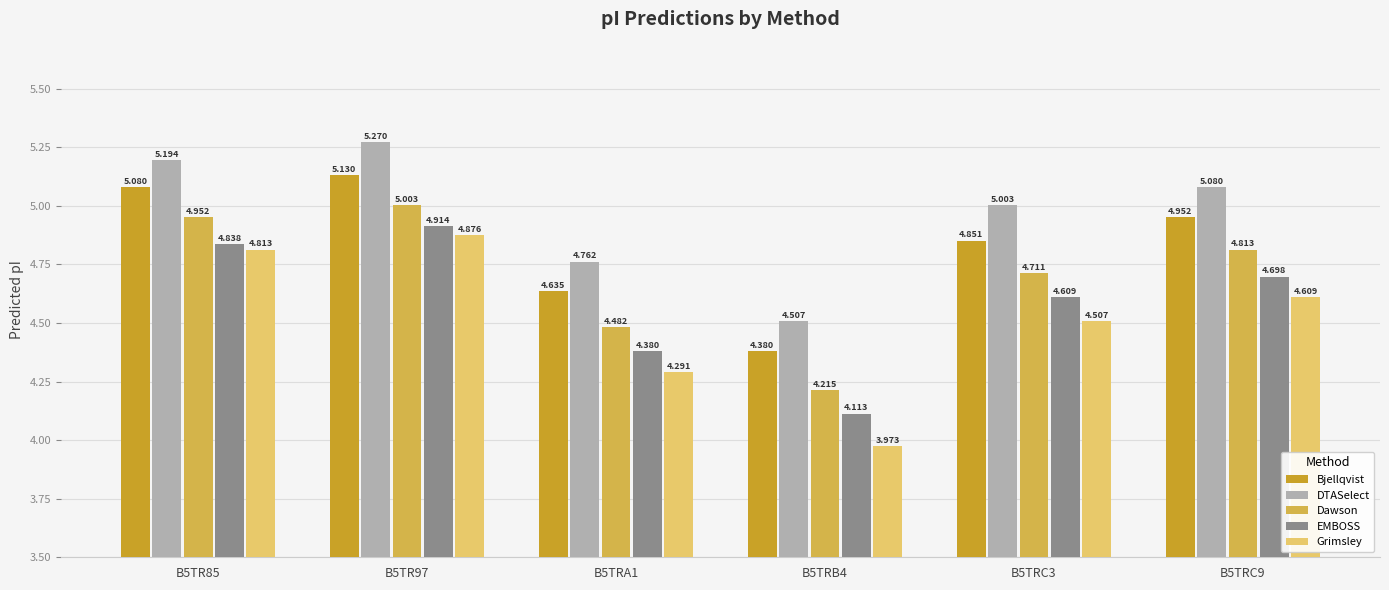

At which category is the sum across all series the highest?

B5TR97